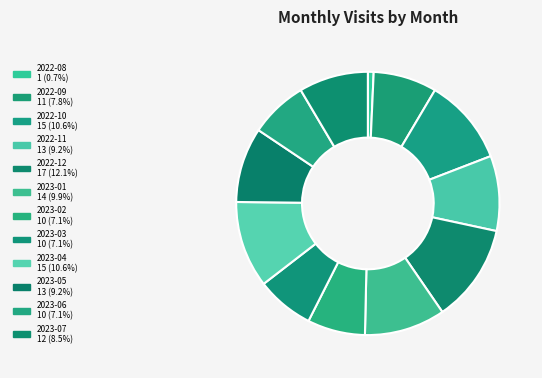

How many slices are in this pie chart?

12